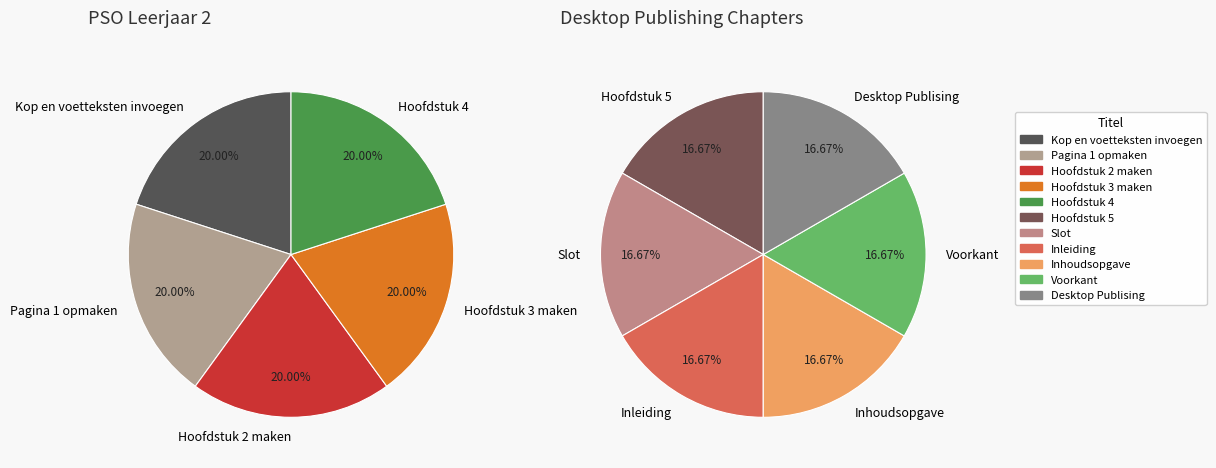

Is there a majority slice in this chart?

No